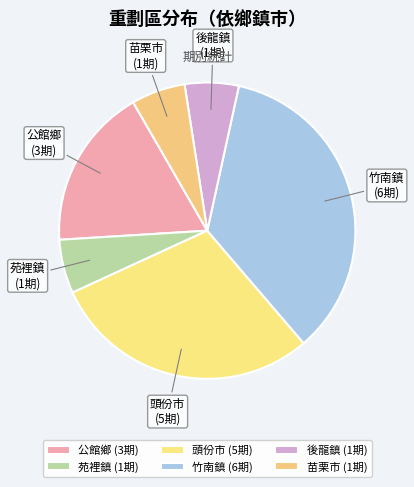

Is 苗栗市 the majority of the pie?

No